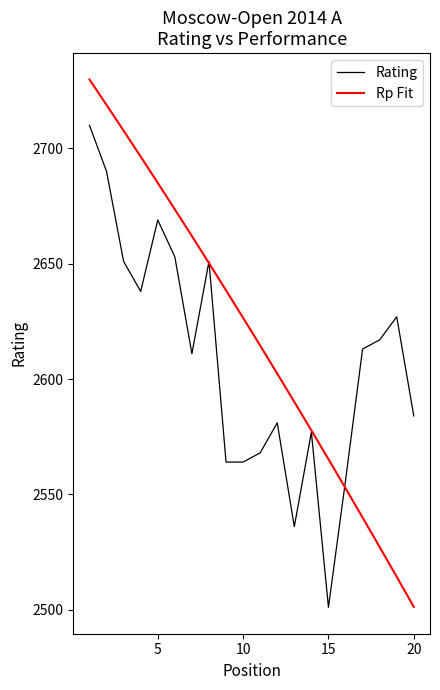

What is the smallest value displayed?

2501.0